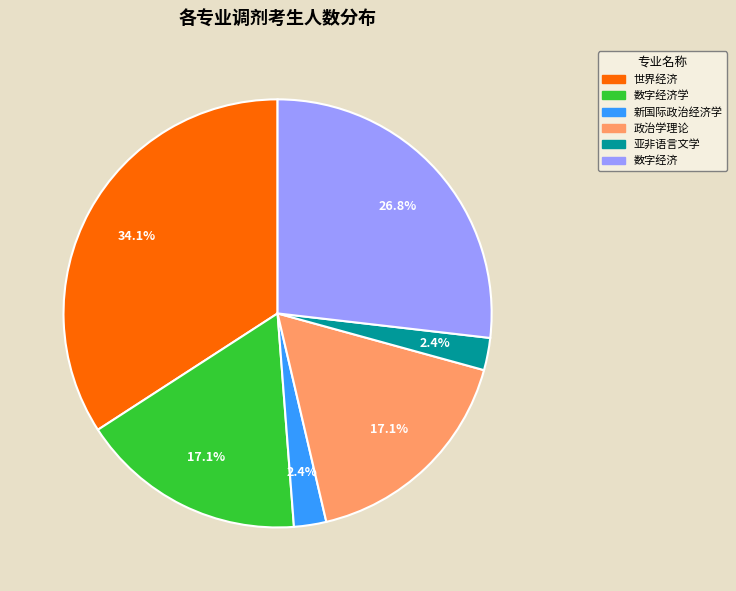

Is there any slice that represents more than half of the pie?

No